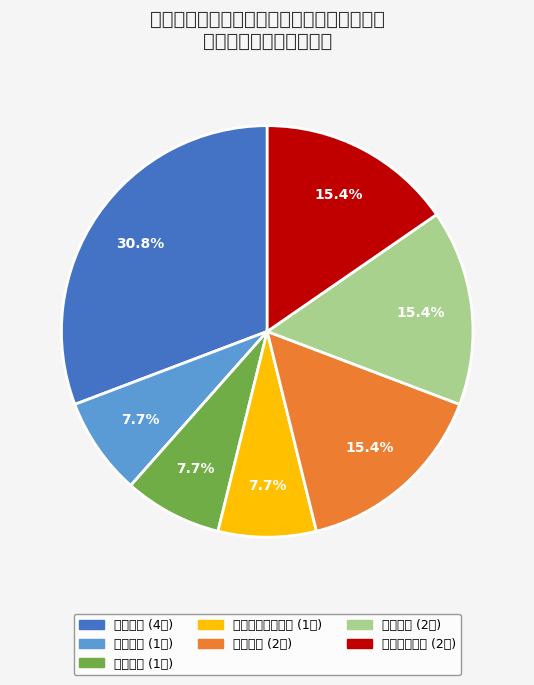

Is there a majority slice in this chart?

No